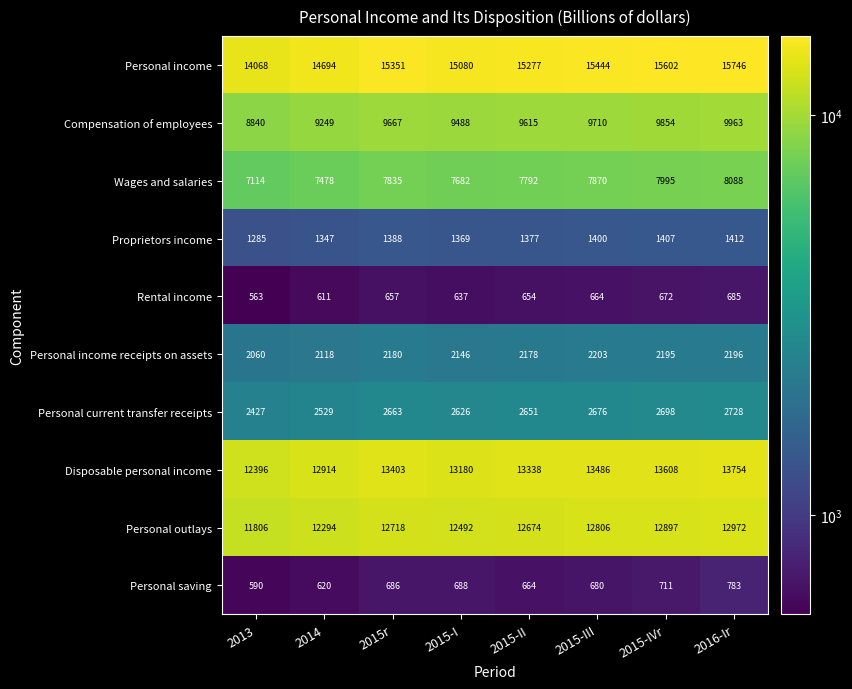

Where is Proprietors income nearest to the value 1348?

2014